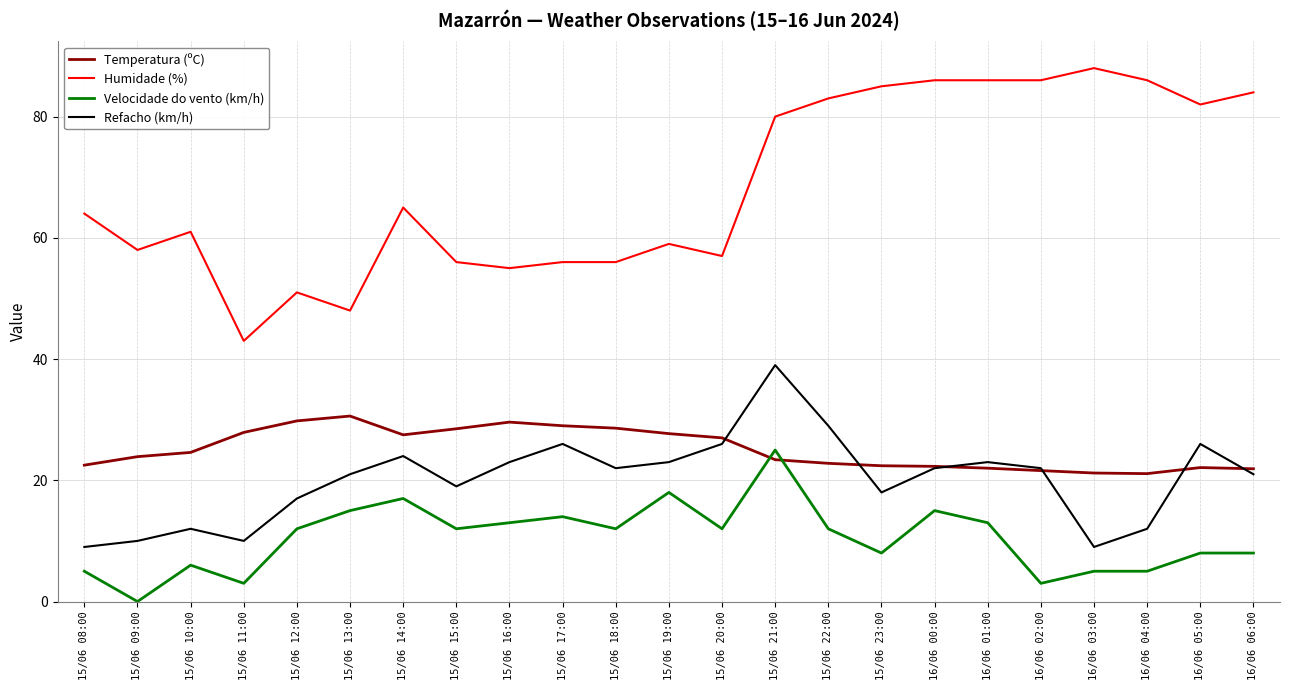

What is the highest value of the Temperatura (ºC) series?

30.6